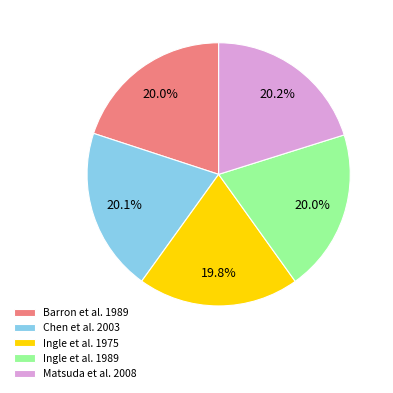

Approximately how many times larger is the value at Matsuda et al. 2008 compared to Barron et al. 1989?

1.0